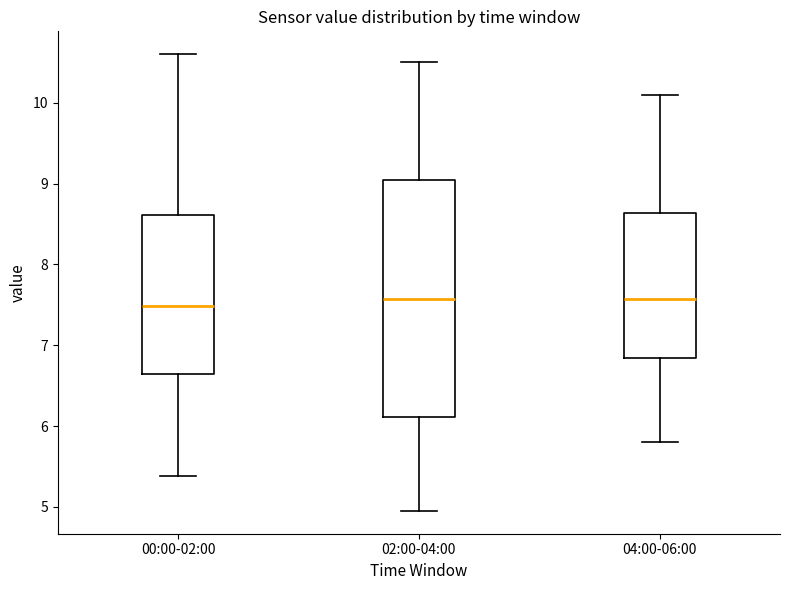

Reading left to right, read every box against the y-axis: the position of its median line, the range the box covers, and the ends of its whiskers. The values are not printed on the chart, so give them approximately, as read against the axis.

00:00-02:00: median 7.5, box 6.6 to 8.6, whiskers 5.4 to 10.6
02:00-04:00: median 7.6, box 6.1 to 9.0, whiskers 5.0 to 10.5
04:00-06:00: median 7.6, box 6.8 to 8.6, whiskers 5.8 to 10.1